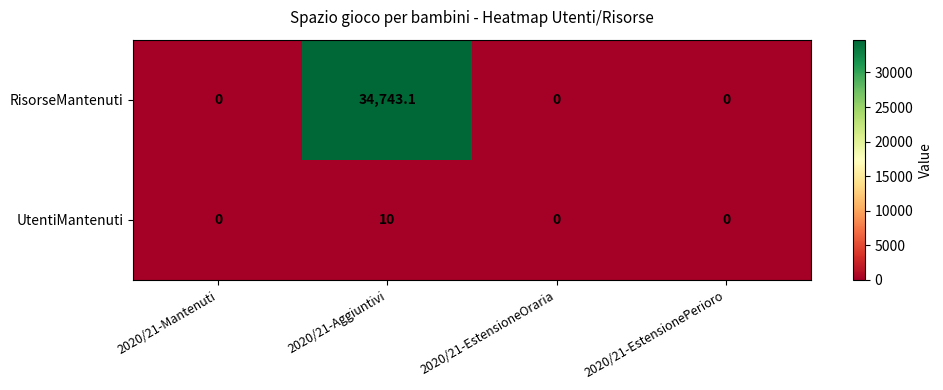

Which series has the largest range (max minus min)?

RisorseMantenuti